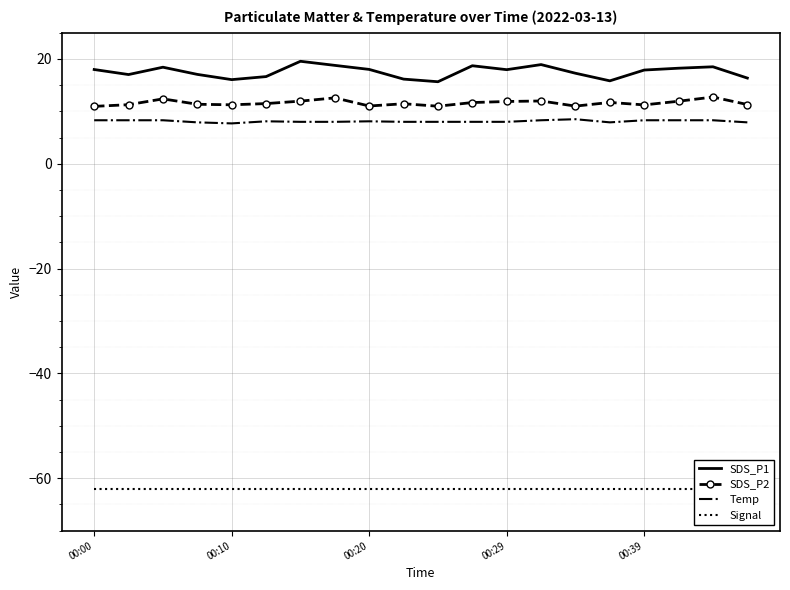

True or false: Temp and SDS_P2 cross at least once.

False